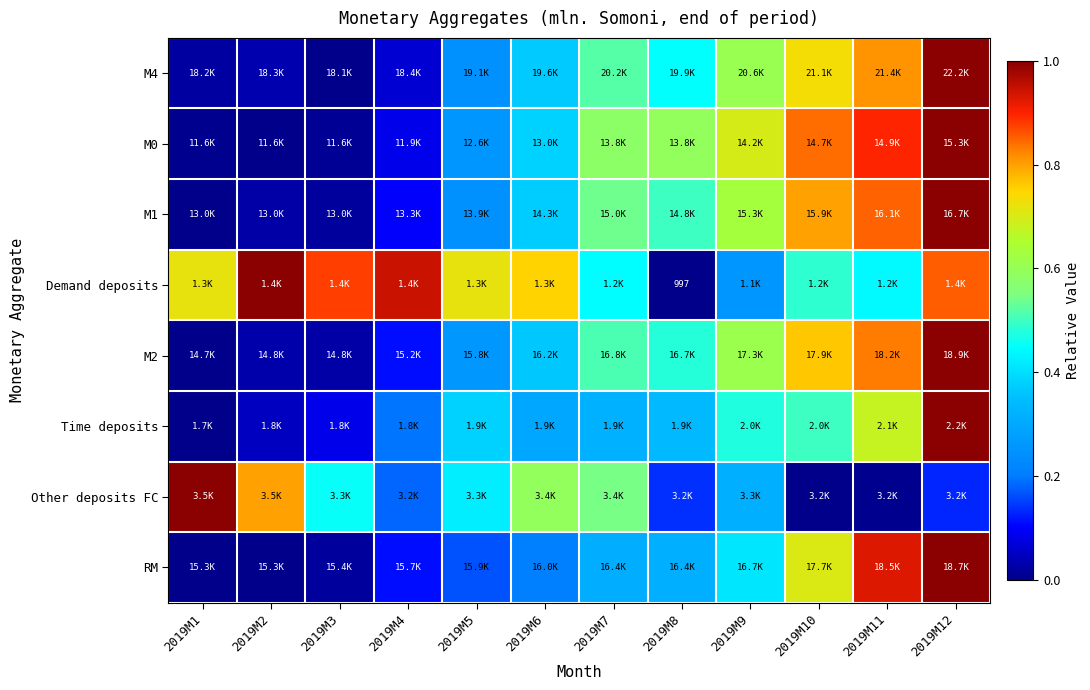

At how many categories does at least one series exceed 0?

12